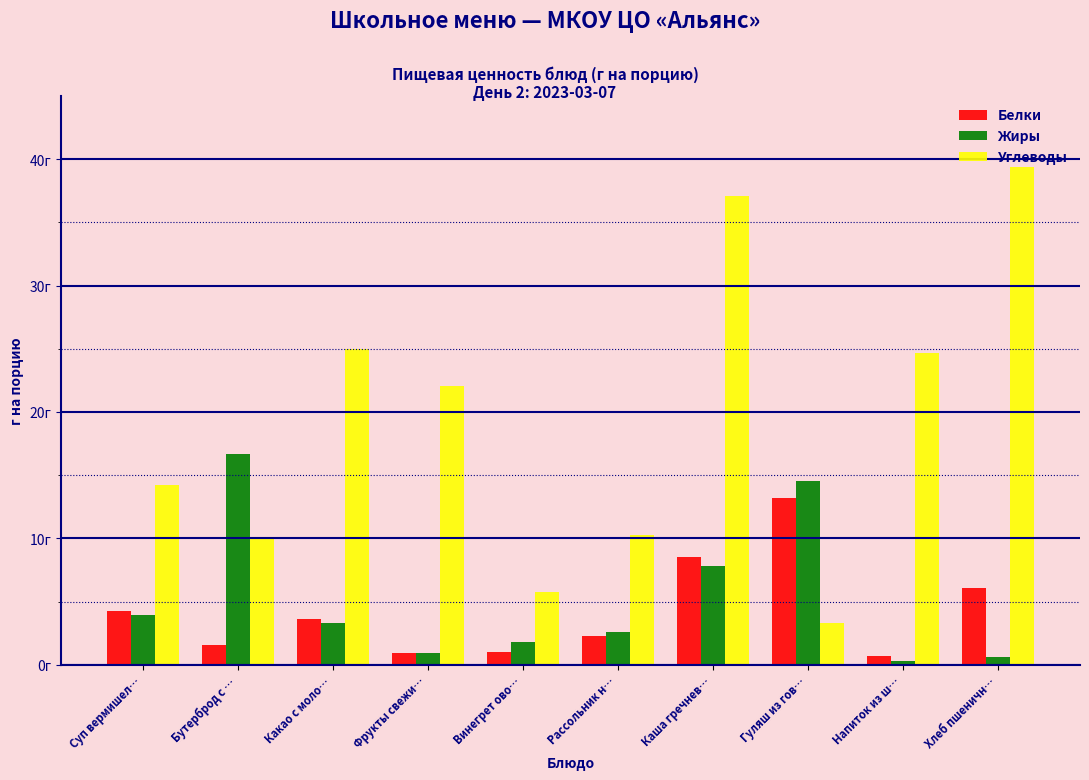

What are all the series names shown in the legend?

Белки, Жиры, Углеводы